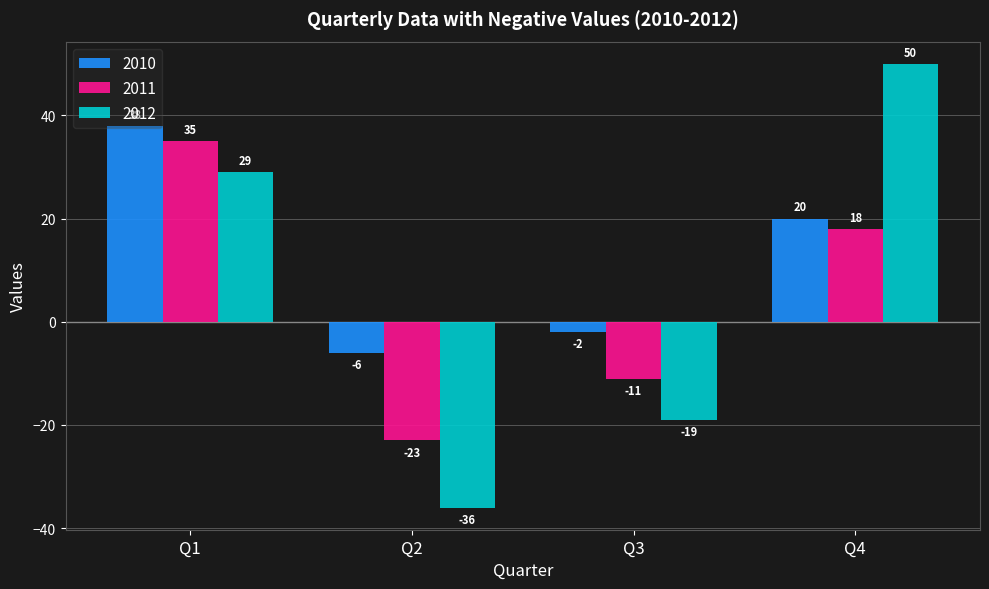

Are the bars horizontal?

No